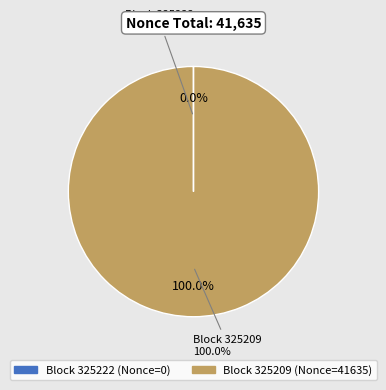

How many slices are in this pie chart?

2